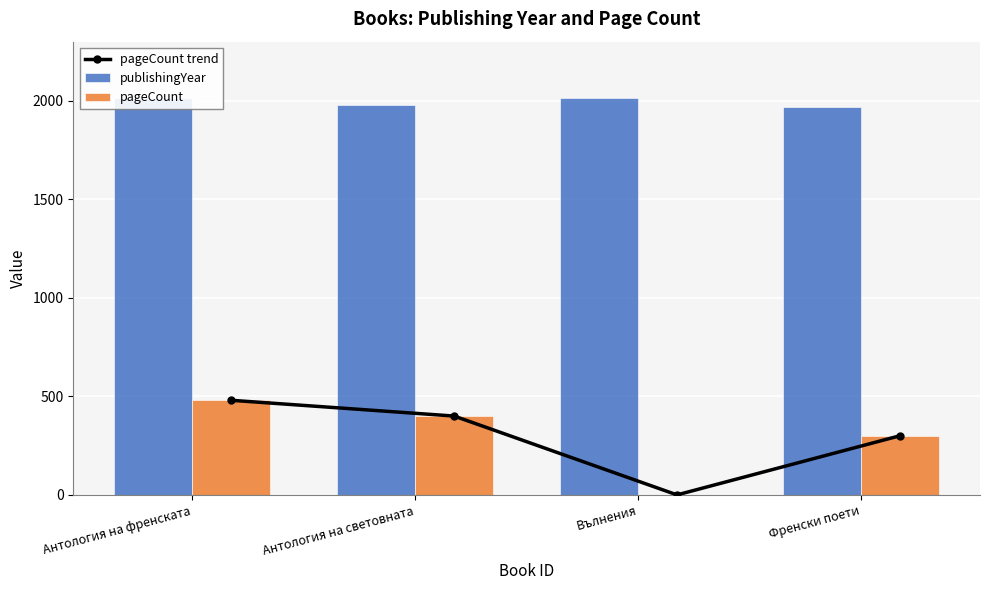

At Вълнения, list the series in order from smallest to largest.

pageCount trend, pageCount, publishingYear